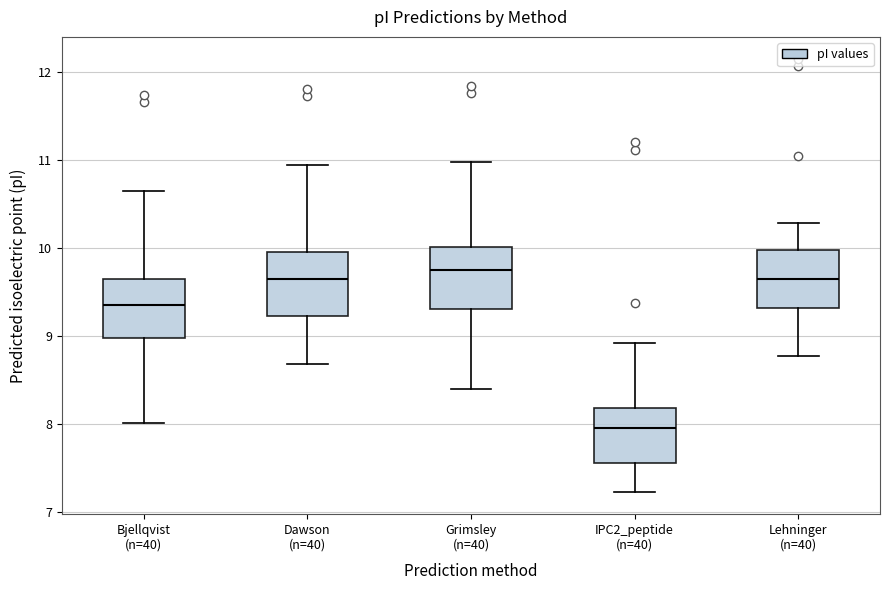

Which box has the lowest median line?

IPC2_peptide (n=40)